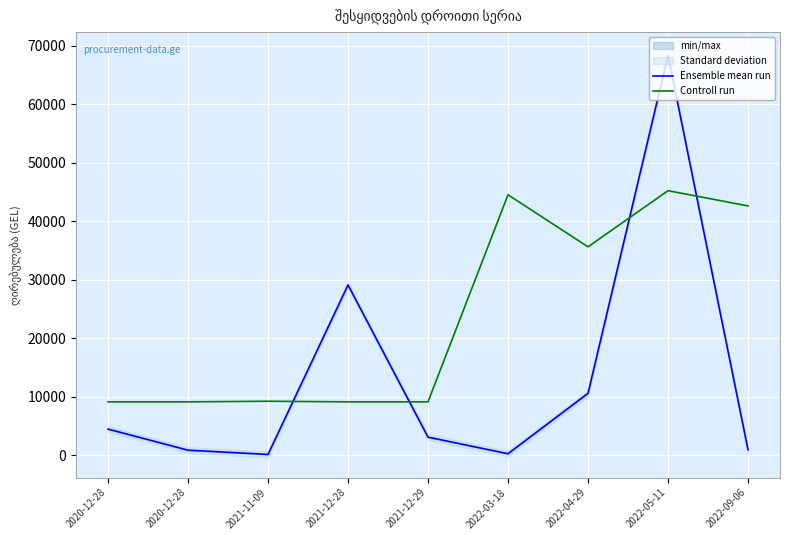

Read the Ensemble mean run value at 2021-12-28.

29079.7